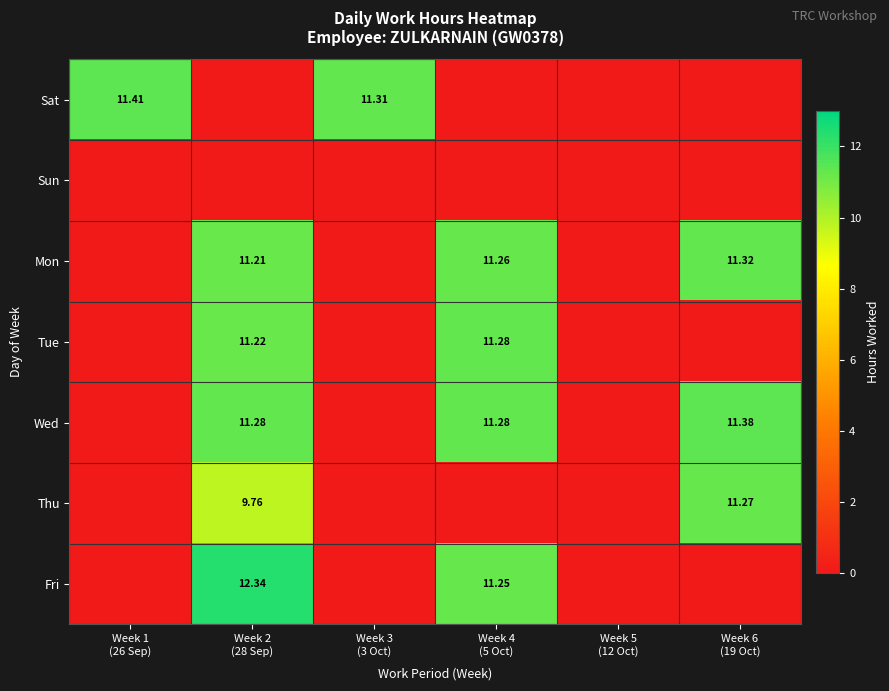

How many data points does each series have?

6